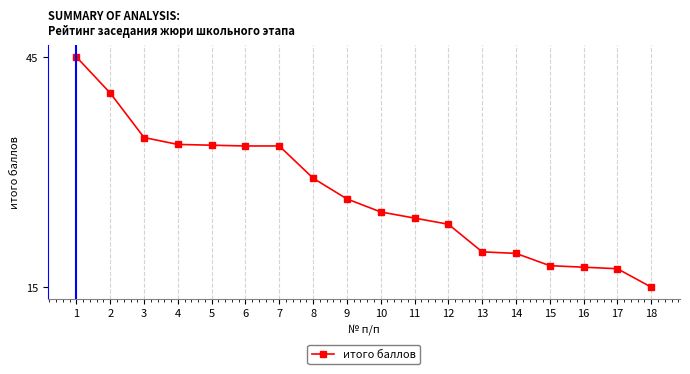

How many lines are shown in the chart?

1